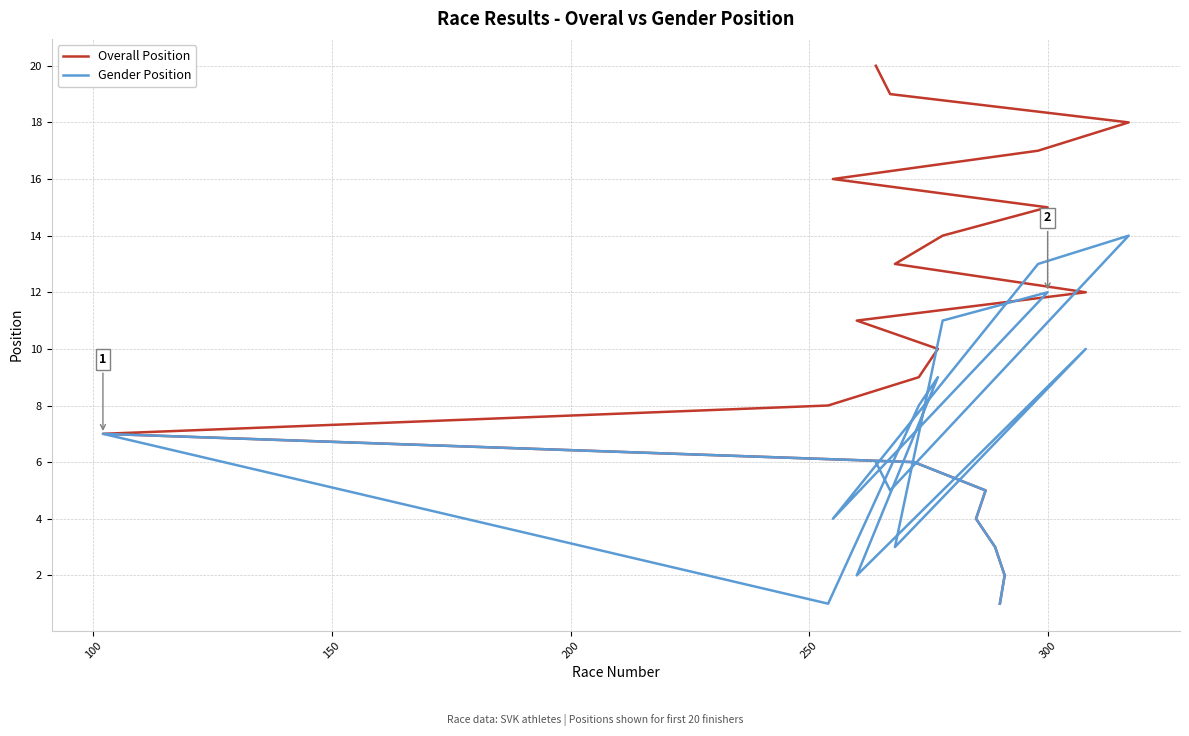

True or false: Gender Position has more than 2 interior local peaks.

True